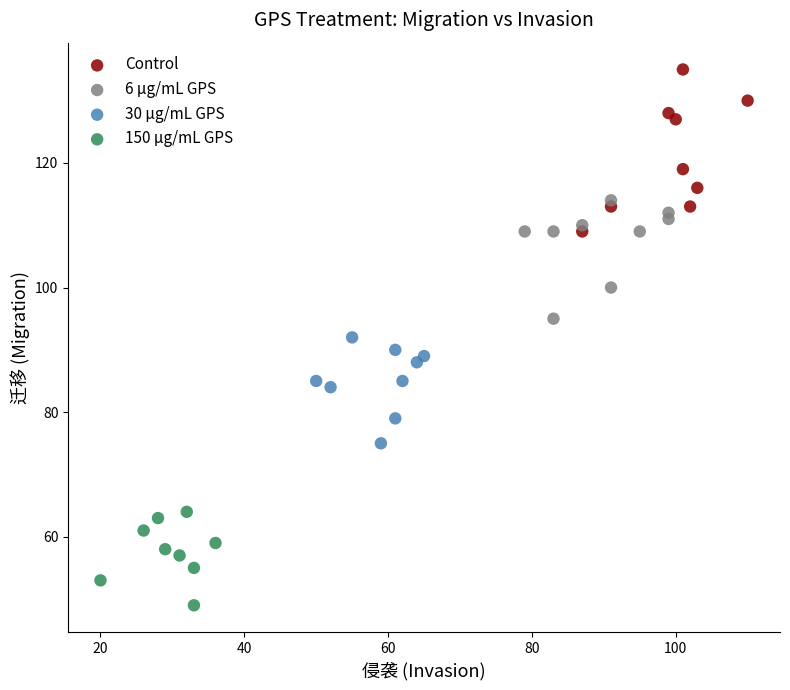

What are all the series names shown in the legend?

Control, 6 μg/mL GPS, 30 μg/mL GPS, 150 μg/mL GPS